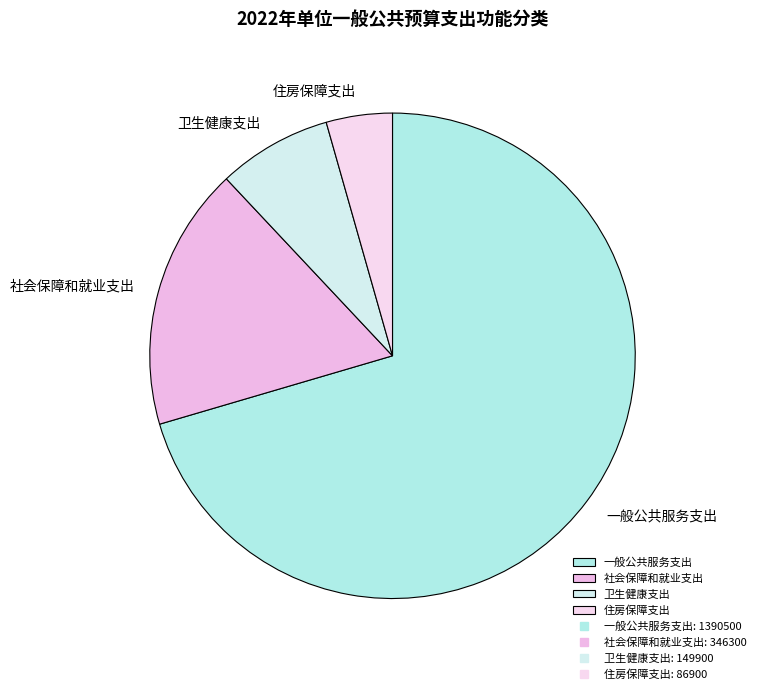

Is it true that 住房保障支出 is 4% of the pie?

True